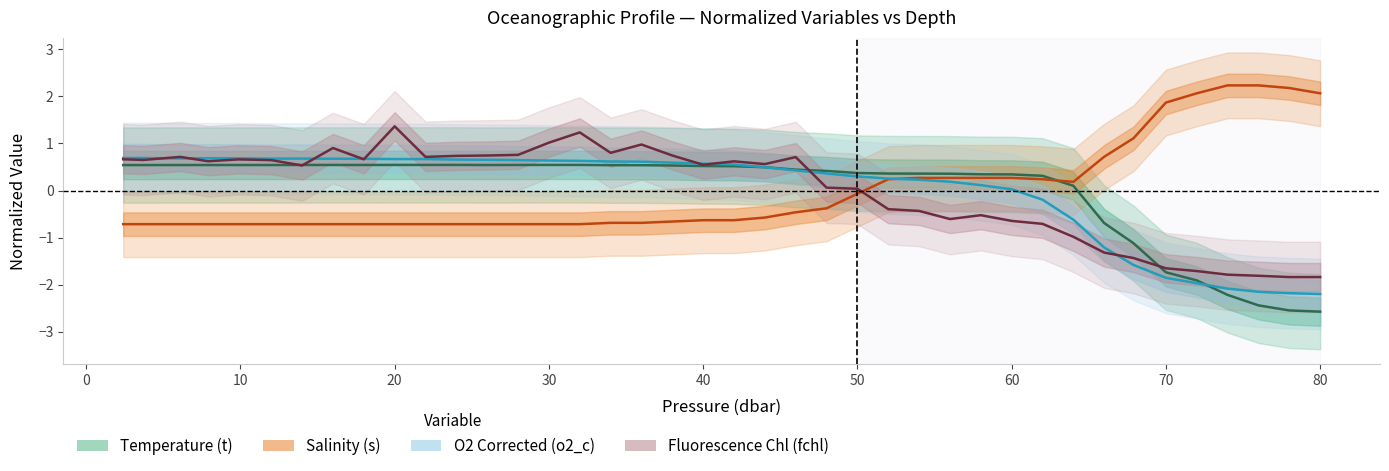

At which category does t reach its first local valley?

26.0